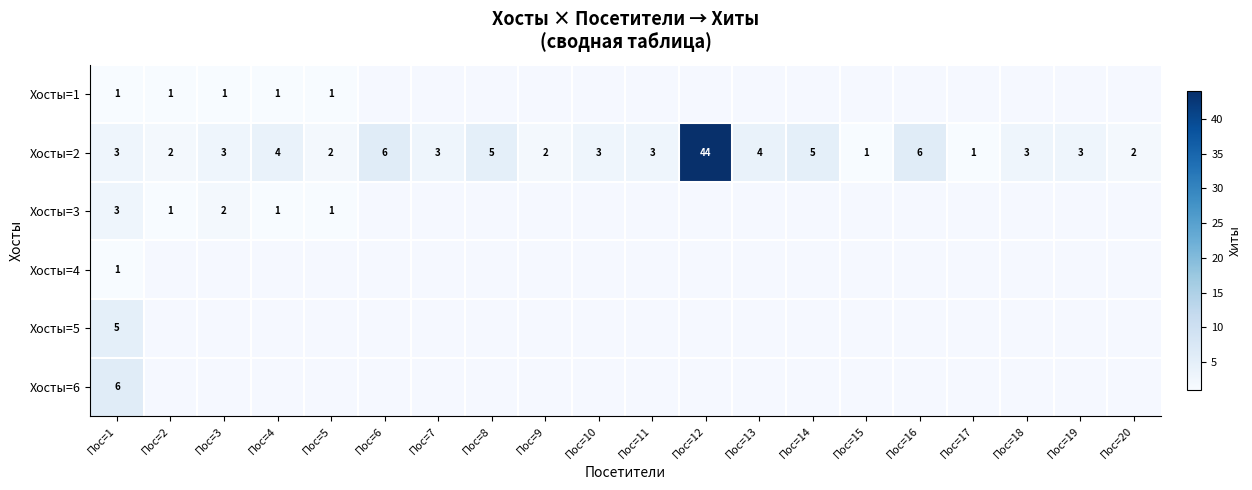

The Хосты=5 series shows 5 at Пос=1. True or false?

True